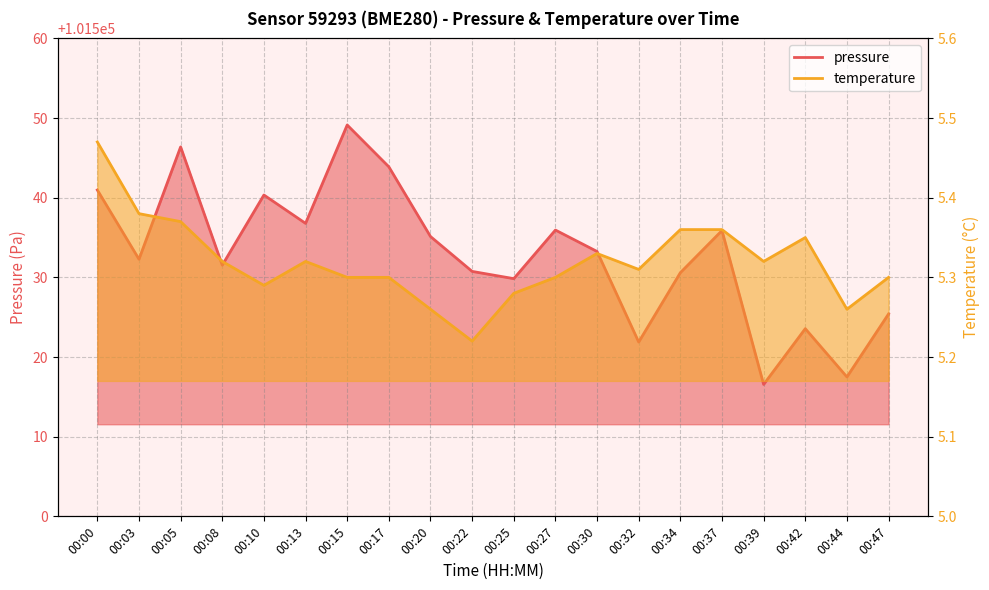

True or false: pressure and temperature cross at least once.

False